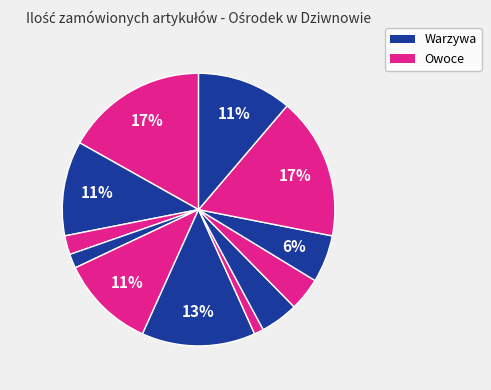

How many slices are in this pie chart?

12